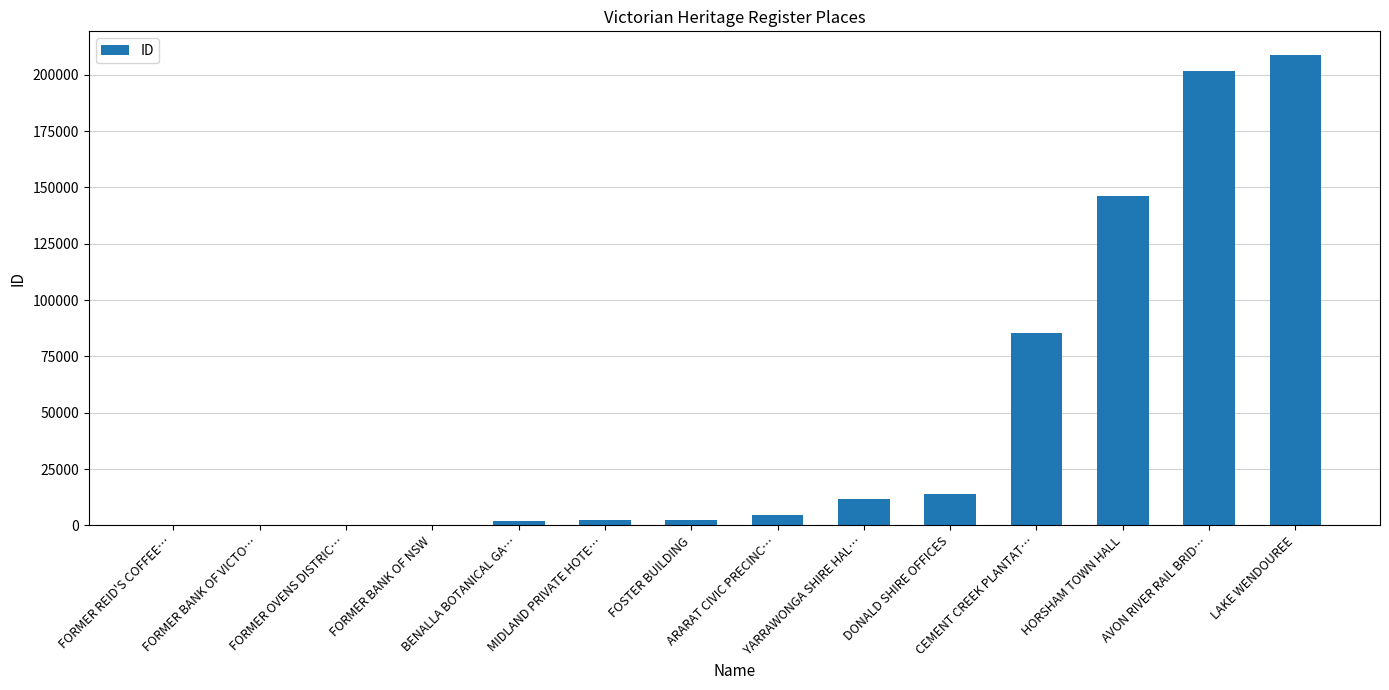

What is the sum of all values?

680413